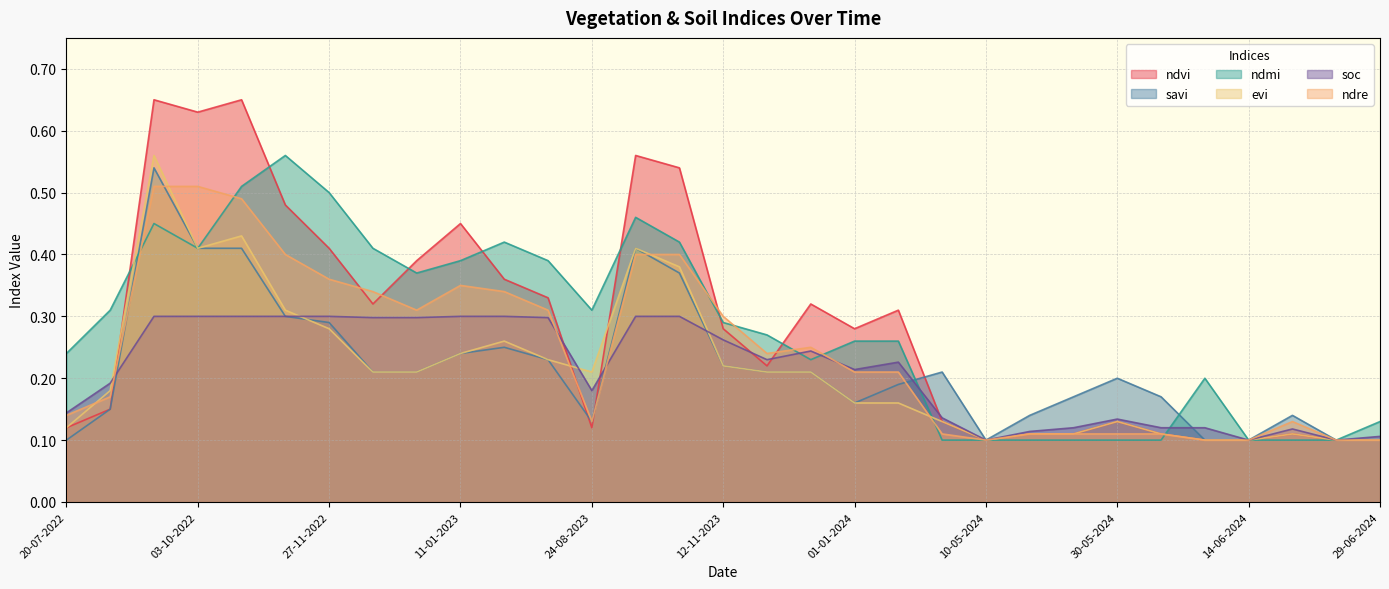

Reading right to left, extract all data points from this chart.

ndvi: 0.1	0.1	0.1	0.1	0.1	0.1	0.1	0.1	0.1	0.1	0.1	0.3	0.3	0.3	0.2	0.3	0.5	0.6	0.1	0.3	0.4	0.5	0.4	0.3	0.4	0.5	0.7	0.6	0.7	0.1	0.1
savi: 0.1	0.1	0.1	0.1	0.1	0.2	0.2	0.2	0.1	0.1	0.2	0.2	0.2	0.2	0.2	0.2	0.4	0.4	0.1	0.2	0.2	0.2	0.2	0.2	0.3	0.3	0.4	0.4	0.5	0.1	0.1
ndmi: 0.1	0.1	0.1	0.1	0.2	0.1	0.1	0.1	0.1	0.1	0.1	0.3	0.3	0.2	0.3	0.3	0.4	0.5	0.3	0.4	0.4	0.4	0.4	0.4	0.5	0.6	0.5	0.4	0.5	0.3	0.2
evi: 0.1	0.1	0.1	0.1	0.1	0.1	0.1	0.1	0.1	0.1	0.1	0.2	0.2	0.2	0.2	0.2	0.4	0.4	0.2	0.2	0.3	0.2	0.2	0.2	0.3	0.3	0.4	0.4	0.6	0.2	0.1
soc: 0.1	0.1	0.1	0.1	0.1	0.1	0.1	0.1	0.1	0.1	0.1	0.2	0.2	0.2	0.2	0.3	0.3	0.3	0.2	0.3	0.3	0.3	0.3	0.3	0.3	0.3	0.3	0.3	0.3	0.2	0.1
ndre: 0.1	0.1	0.1	0.1	0.1	0.1	0.1	0.1	0.1	0.1	0.1	0.2	0.2	0.2	0.2	0.3	0.4	0.4	0.1	0.3	0.3	0.3	0.3	0.3	0.4	0.4	0.5	0.5	0.5	0.2	0.1